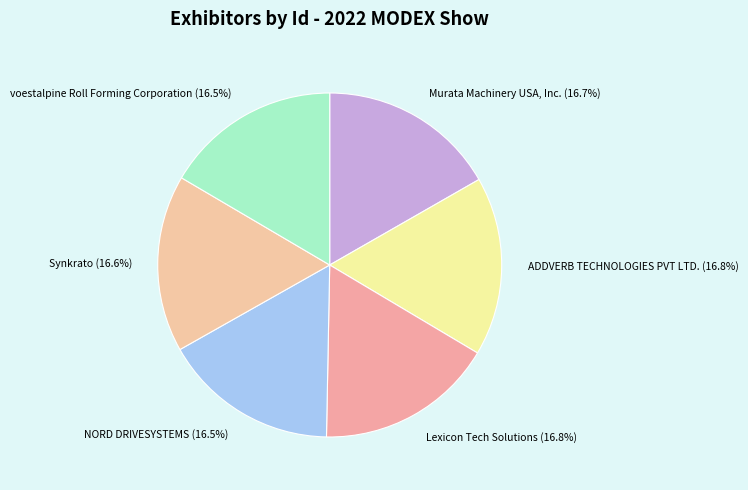

Does ADDVERB TECHNOLOGIES PVT LTD. (16.8%) represent more than half of the total?

No